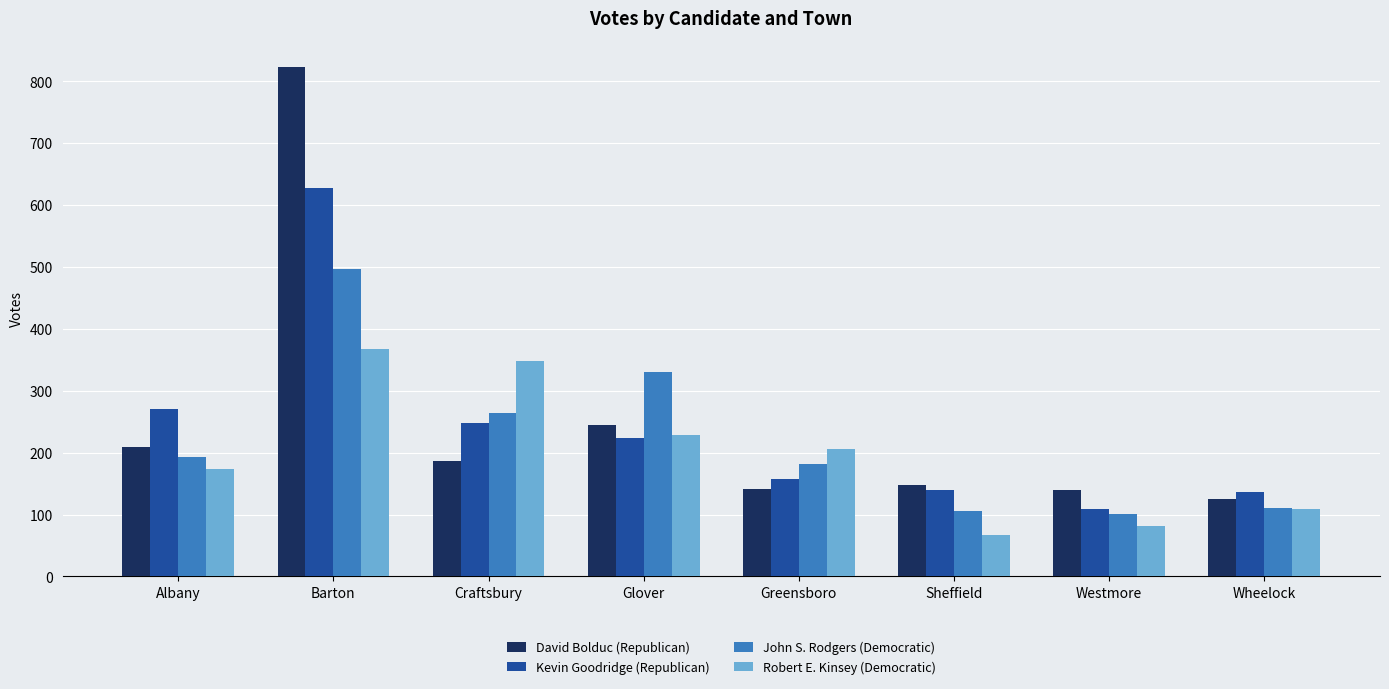

What position from the left is Sheffield?

6